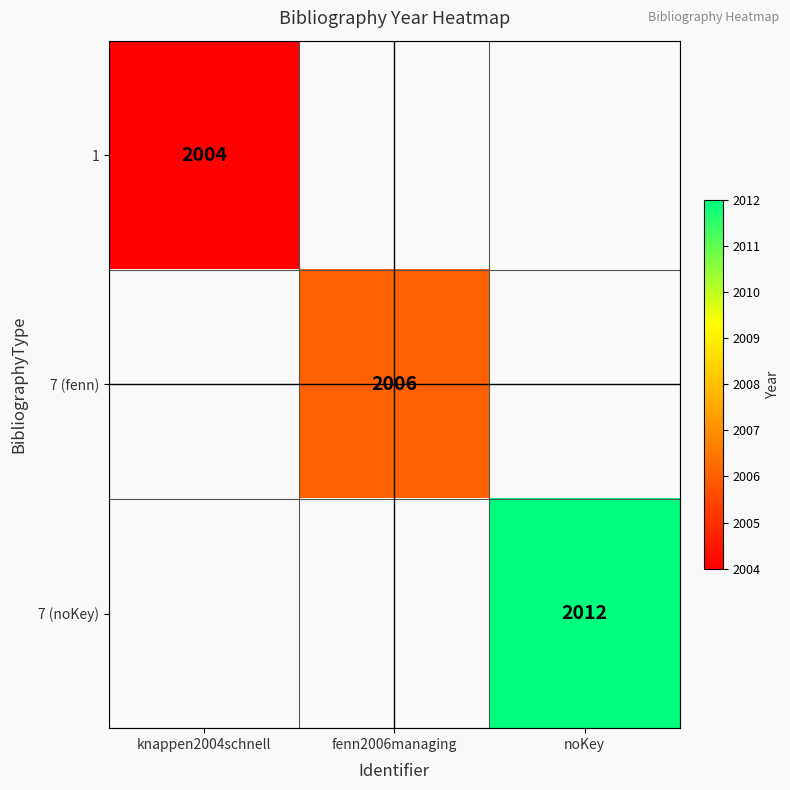

Is it true that 7 (fenn) equals 2833 at fenn2006managing?

False